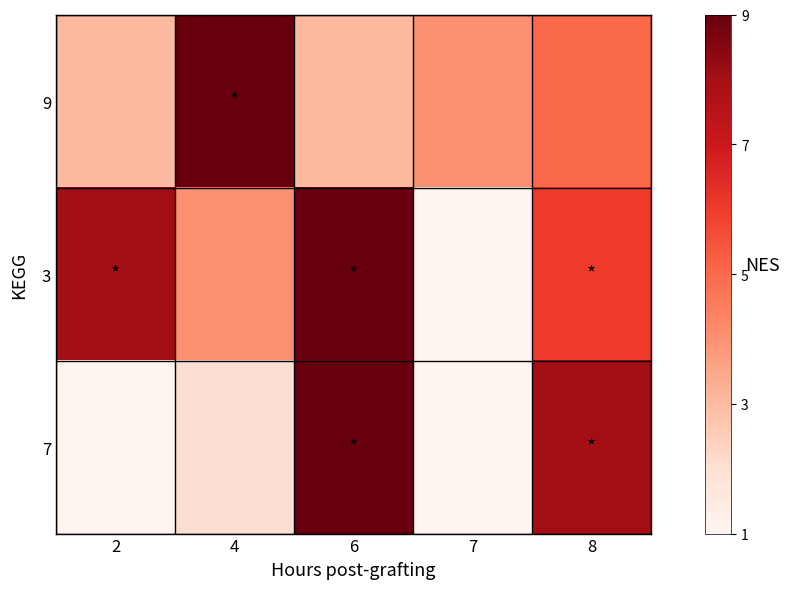

Which series has the largest range (max minus min)?

3